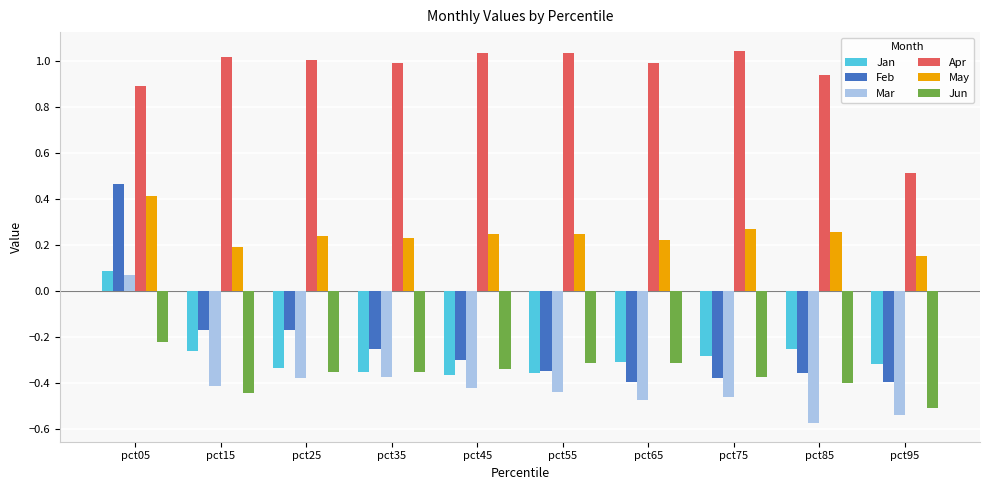

What is the sum of all Mar values?

-4.0